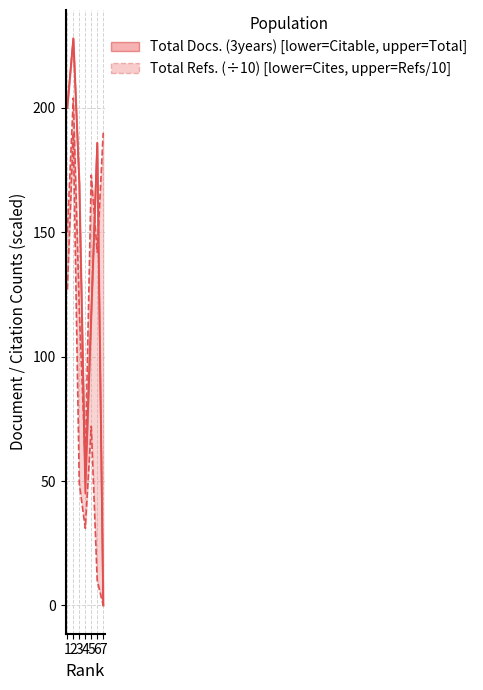

Which series has the largest range (max minus min)?

Total Docs. (3years)